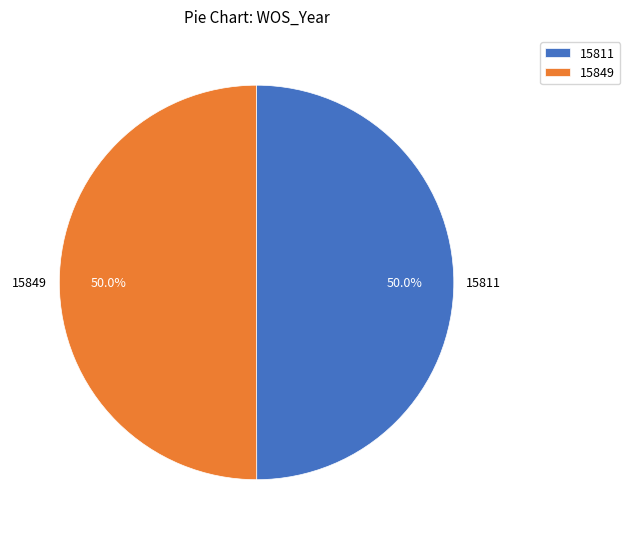

How many slices are in this pie chart?

2